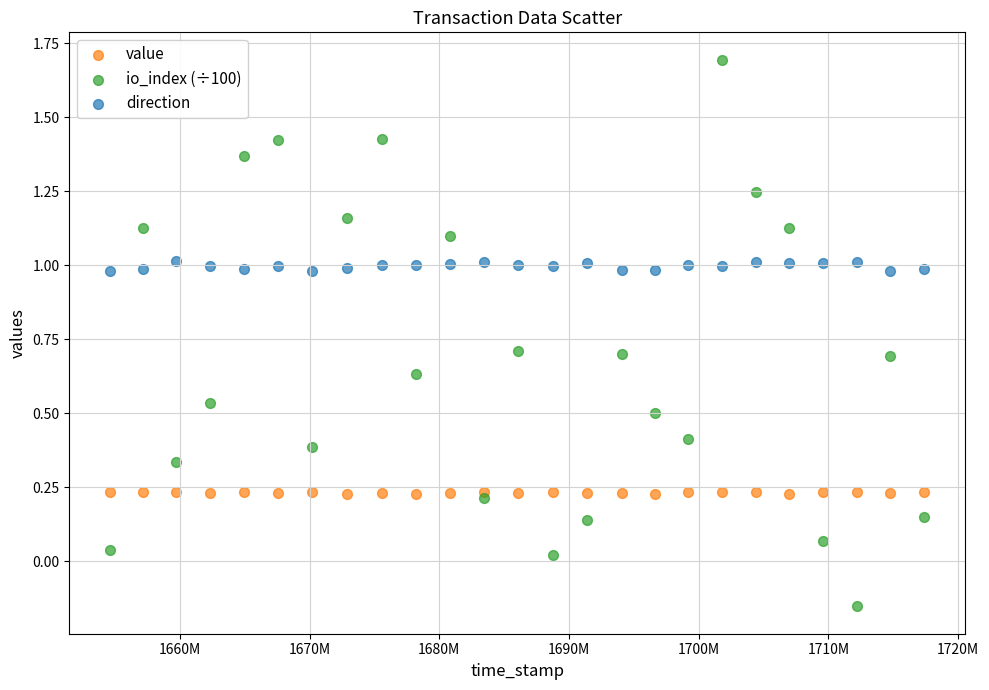

Which series contains the highest Y value?

io_index (÷100)